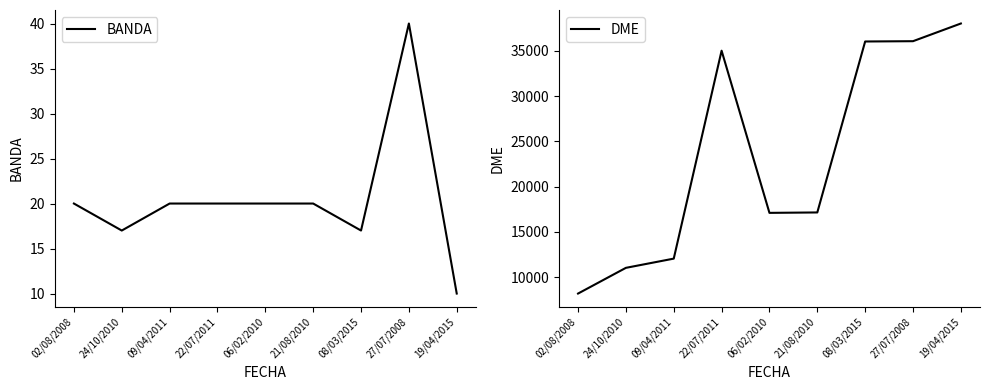

At 21/08/2010, list the series in order from smallest to largest.

BANDA, DME